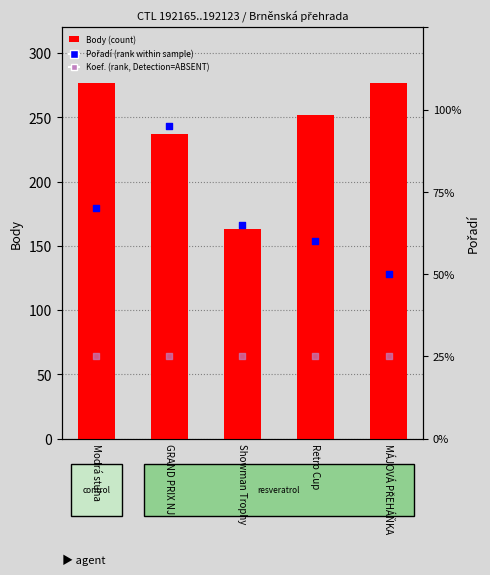

At how many categories does at least one series exceed 181?

4